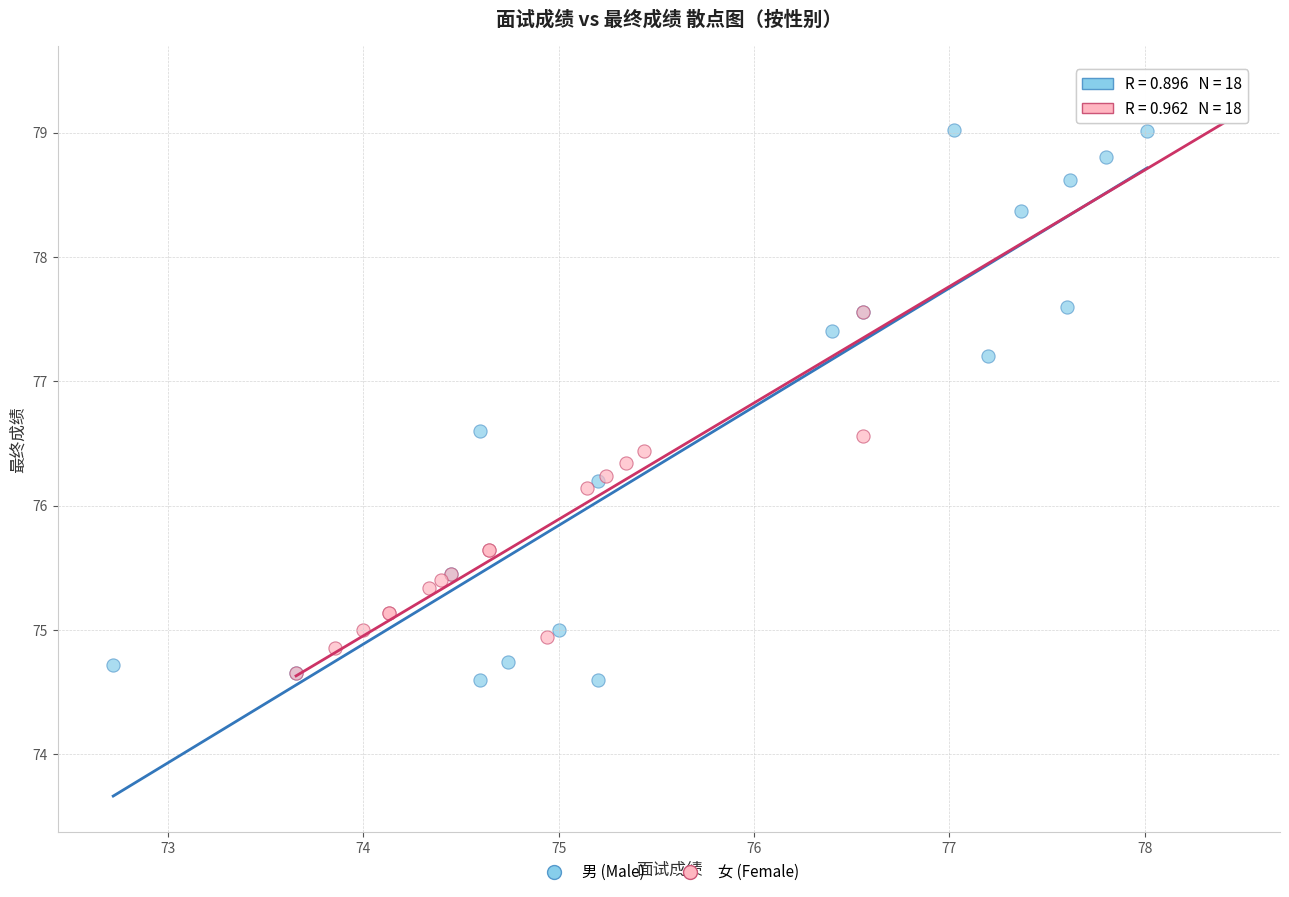

What are all the series names shown in the legend?

男 (Male), 女 (Female)